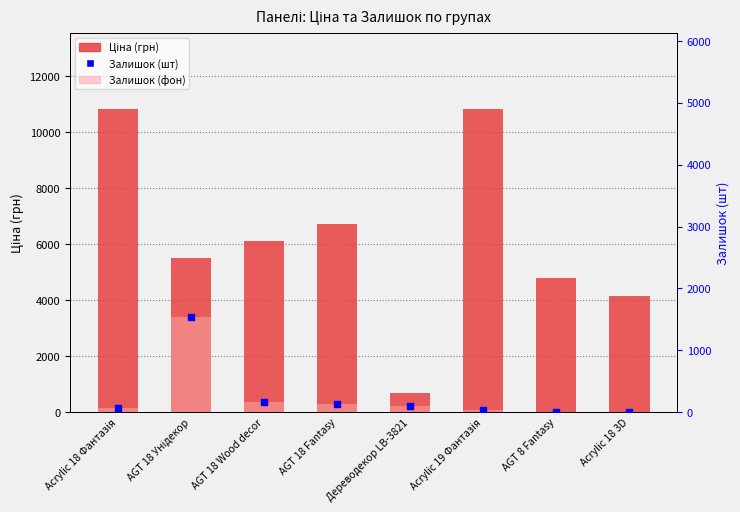

What are all the series names shown in the legend?

Ціна (грн), Залишок (фон), Залишок (шт)